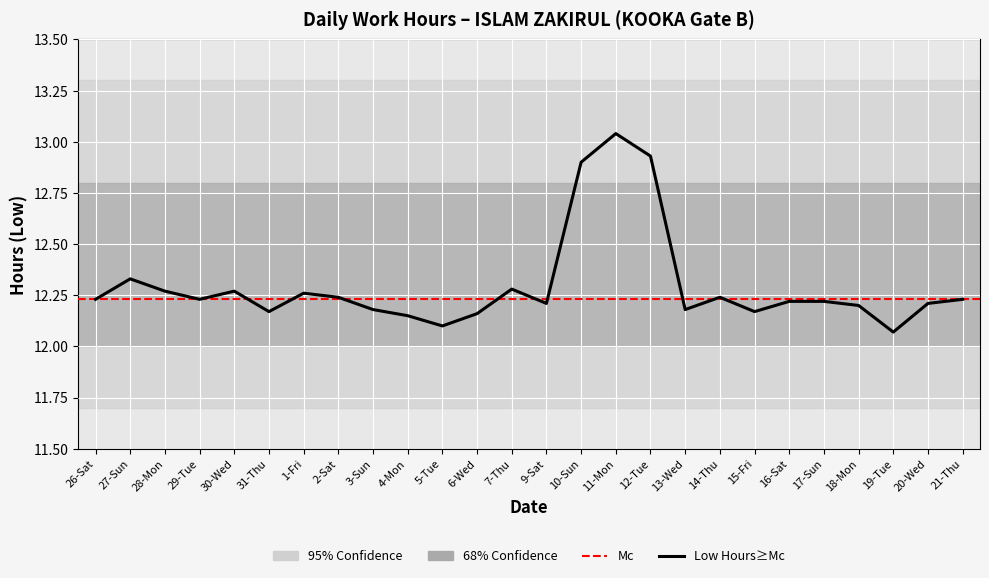

Rank the categories by value from highest to lowest.

11-Mon, 12-Tue, 10-Sun, 27-Sun, 7-Thu, 28-Mon, 30-Wed, 1-Fri, 2-Sat, 14-Thu, 26-Sat, 29-Tue, 21-Thu, 16-Sat, 17-Sun, 9-Sat, 20-Wed, 18-Mon, 3-Sun, 13-Wed, 31-Thu, 15-Fri, 6-Wed, 4-Mon, 5-Tue, 19-Tue